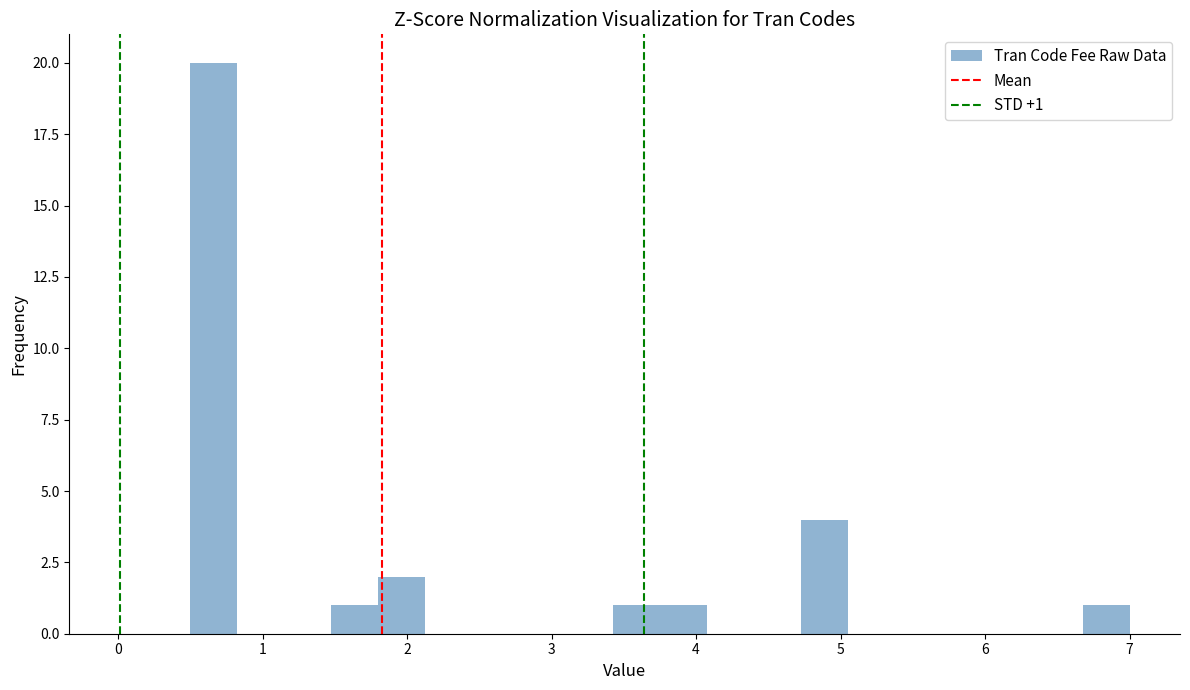

Around what value on the x-axis is the tallest bar? Give the approximate position of its centre, as read against the axis.

0.7